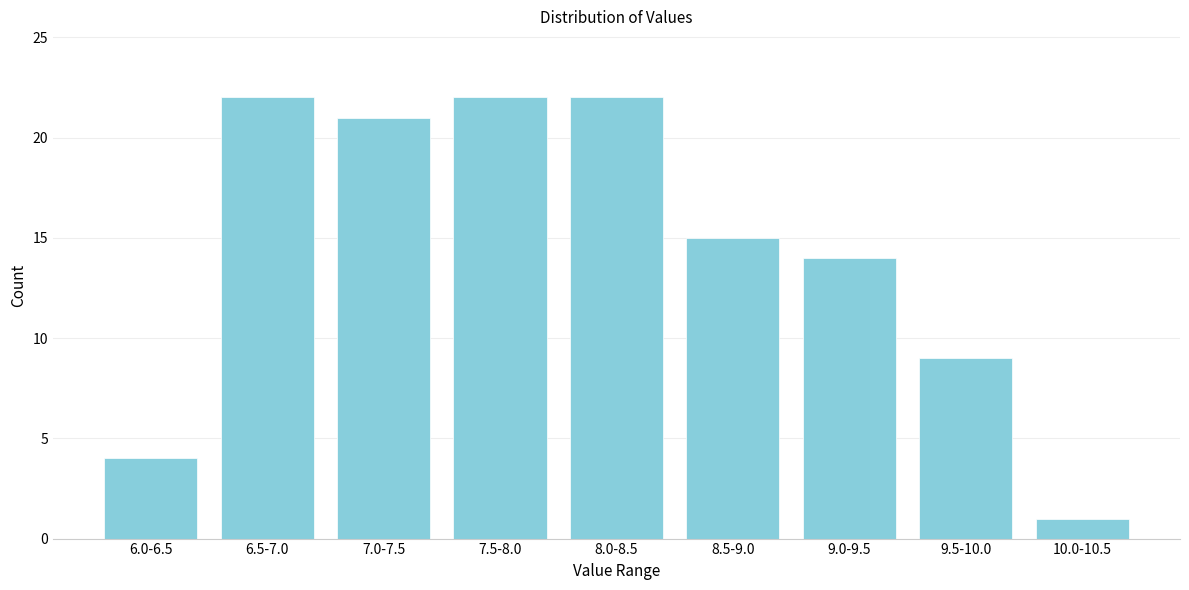

Reading left to right, transcribe all the data shown in this chart.

4	22	21	22	22	15	14	9	1